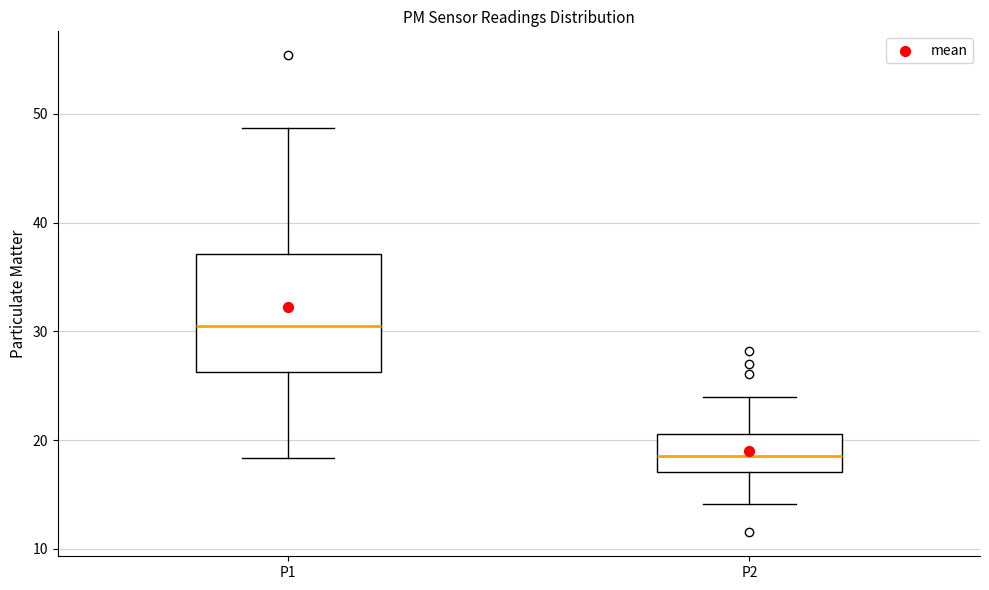

Reading left to right, transcribe this box plot: for each box, give where its median line is, the range the box spans, and where its two whiskers end, as read against the y-axis. The values are not printed on the chart, so give them approximately, as read against the axis.

P1: median 31, box 26 to 37, whiskers 18 to 49
P2: median 19, box 17 to 21, whiskers 14 to 24